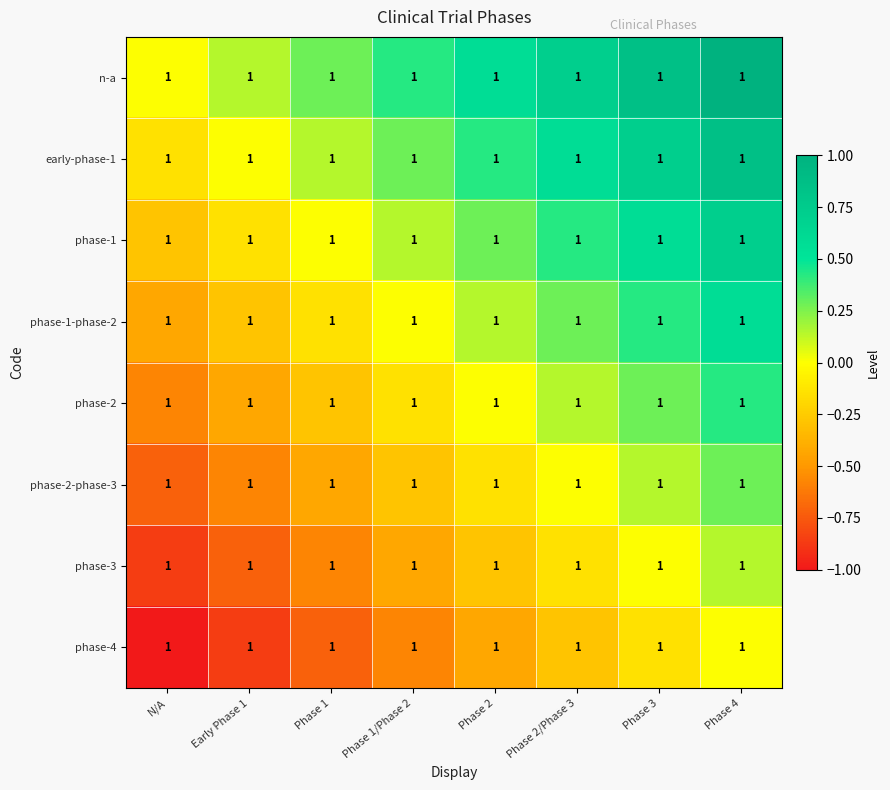

Which category has the lowest value in the phase-3 series?

N/A